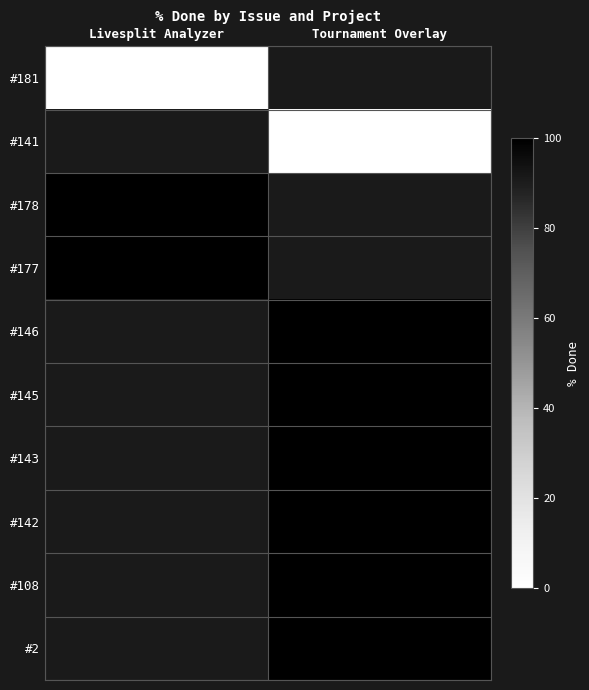

What is the greatest value displayed?

100